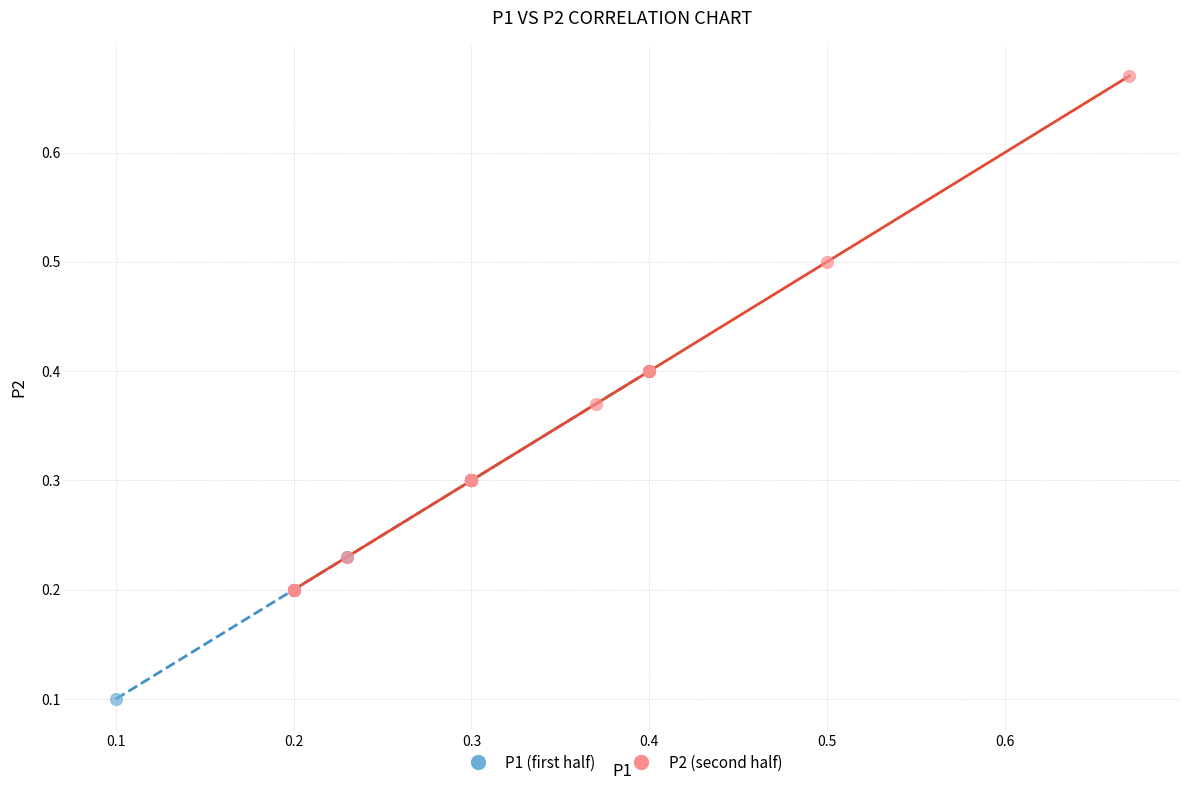

What are all the series names shown in the legend?

P1 (first half), P2 (second half)